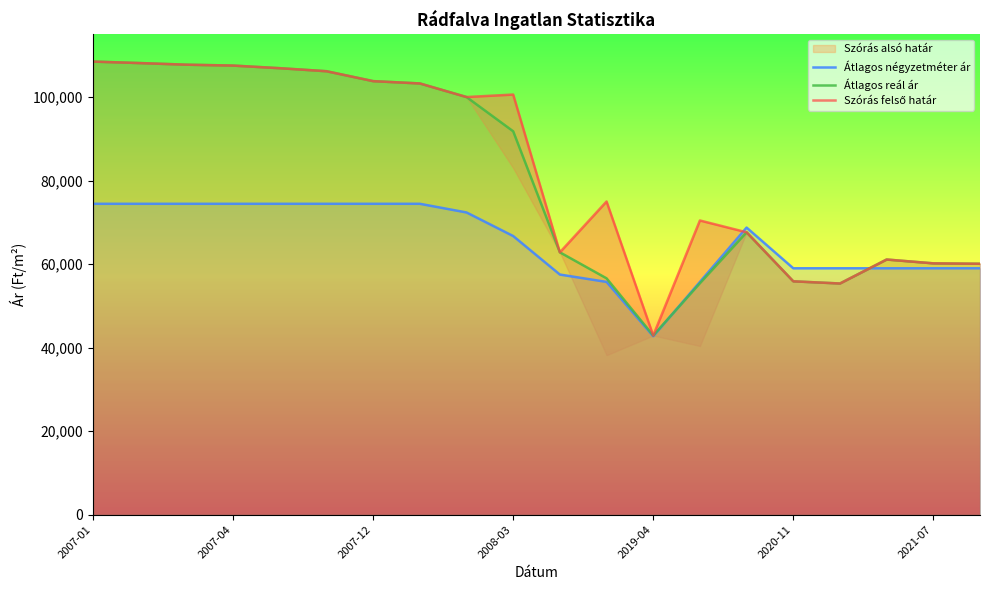

At which label does Átlagos négyzetméter ár reach its minimum?

2019-04